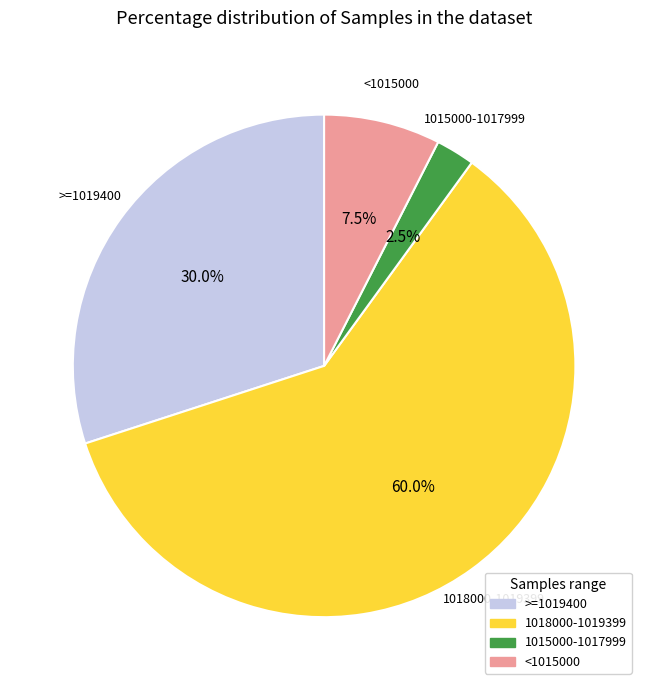

Is there a majority slice in this chart?

Yes